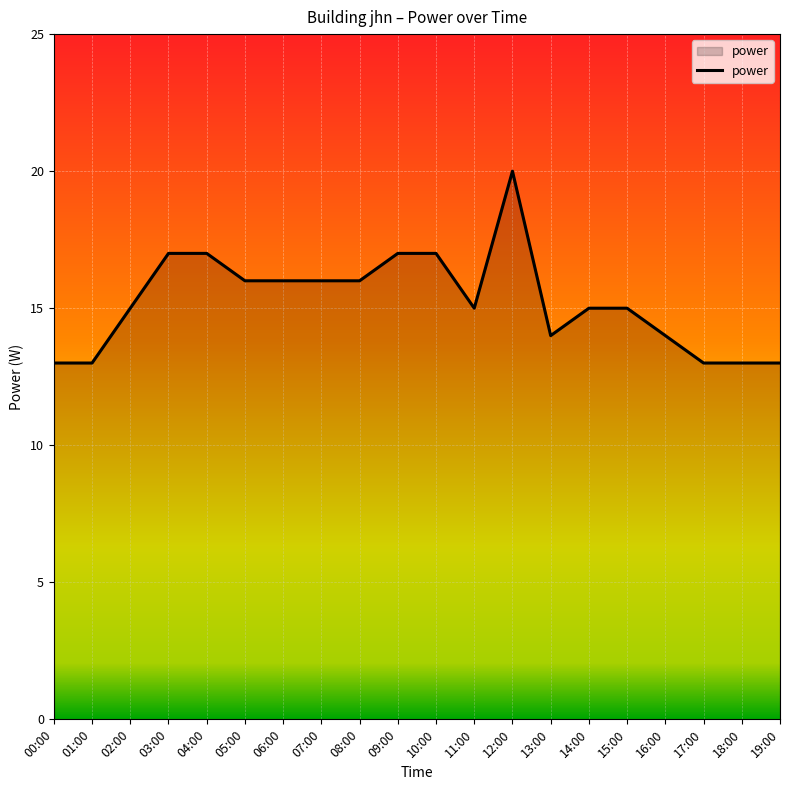

What is the smallest value displayed?

13